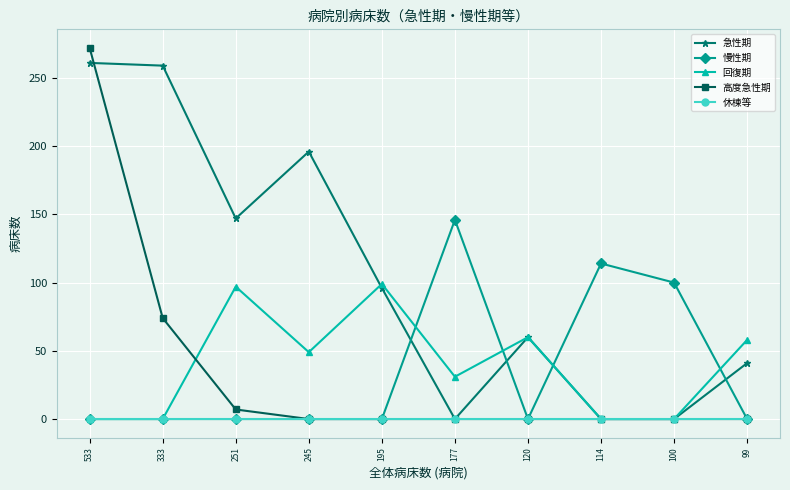

Which series has the widest spread of values?

高度急性期